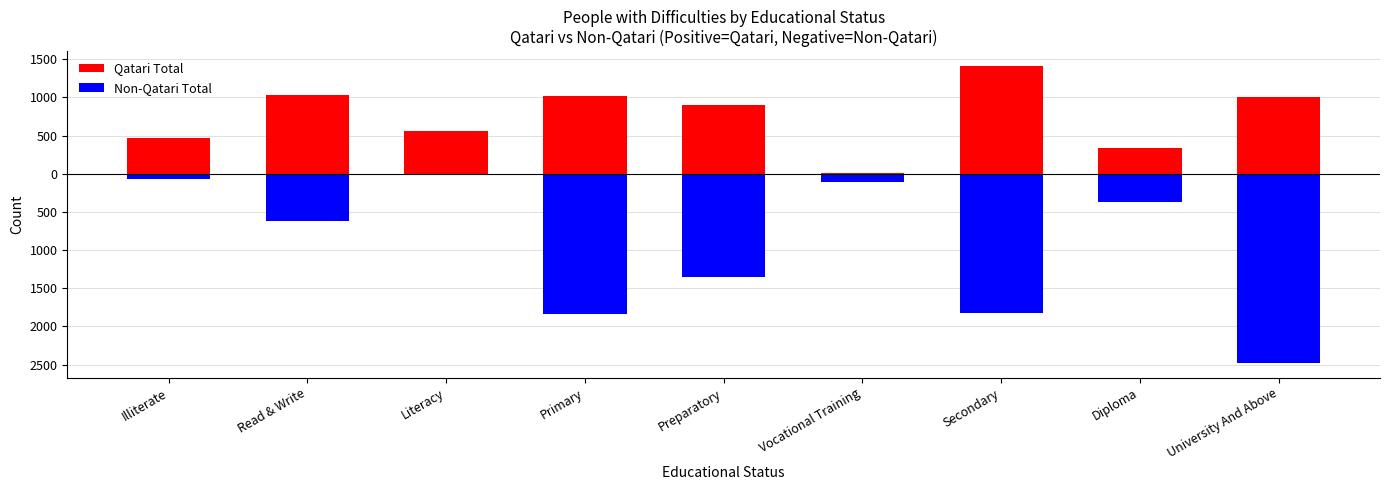

What is the approximate value of Non-Qatari Total at Diploma, to the nearest 100?

400